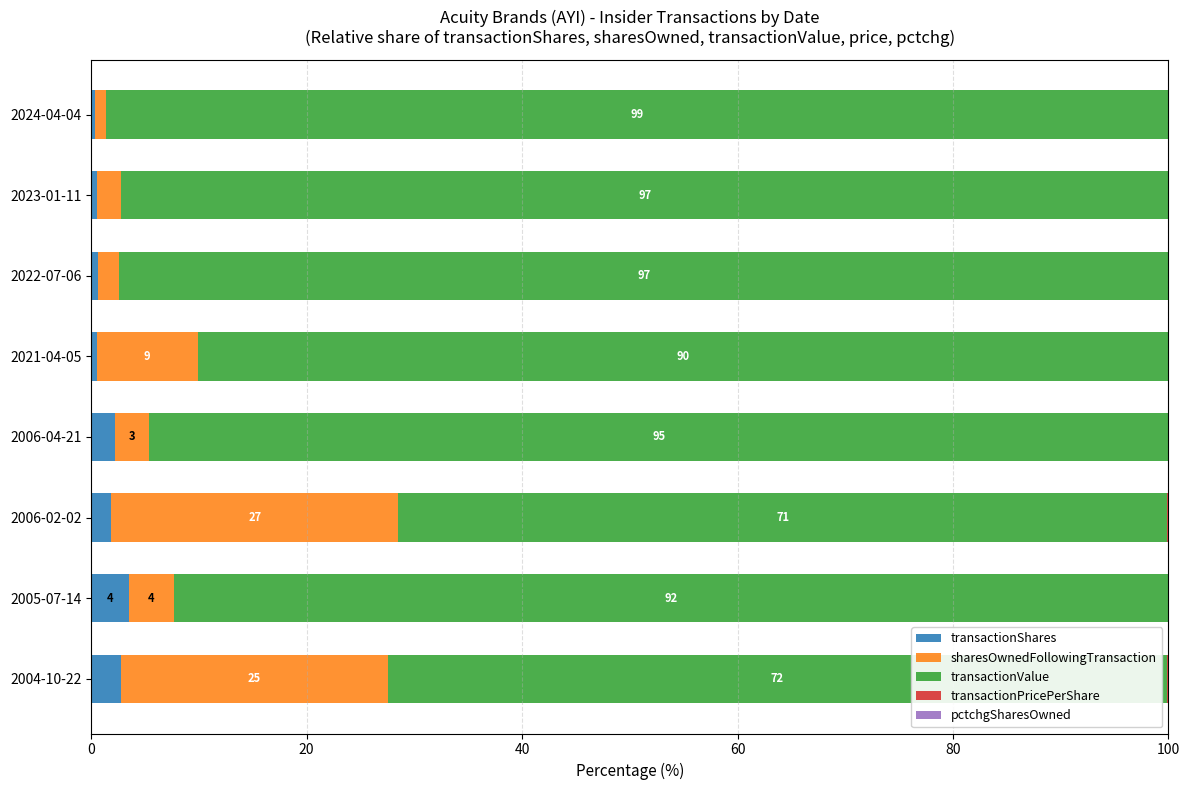

Count the number of categories in the chart.

8